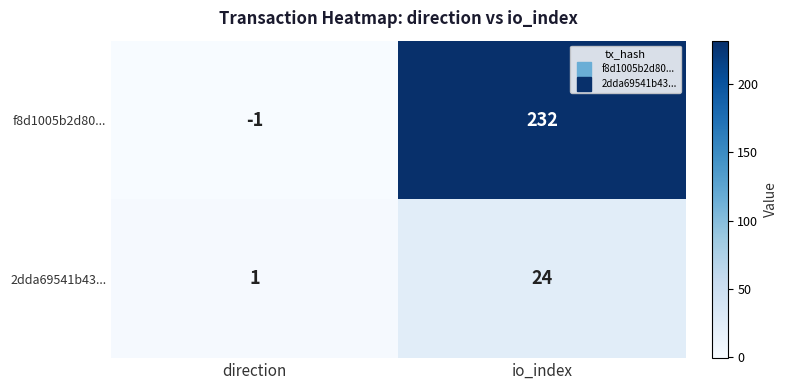

What is the difference between the highest and lowest values at direction?

2